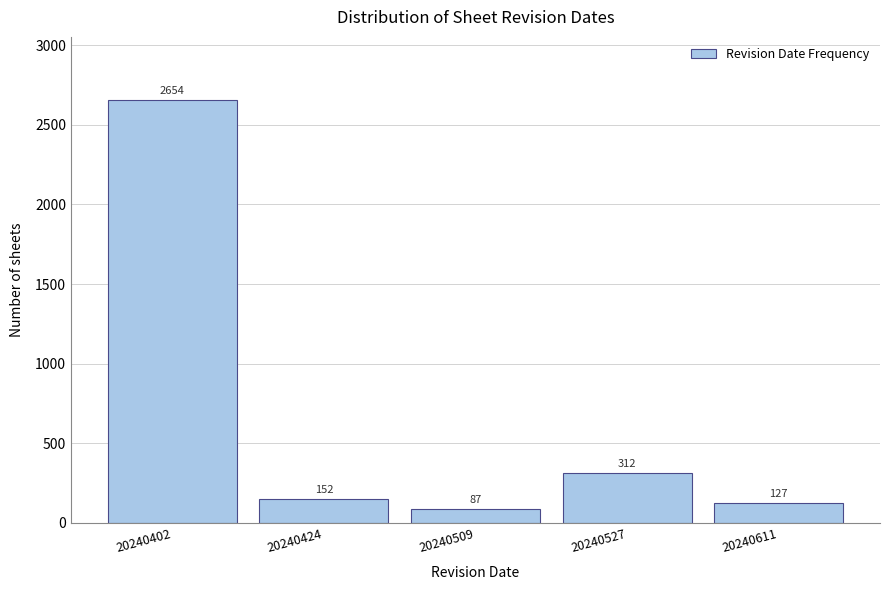

Reading left to right, list all the values displayed in this chart.

20240402=2654	20240424=152	20240509=87	20240527=312	20240611=127